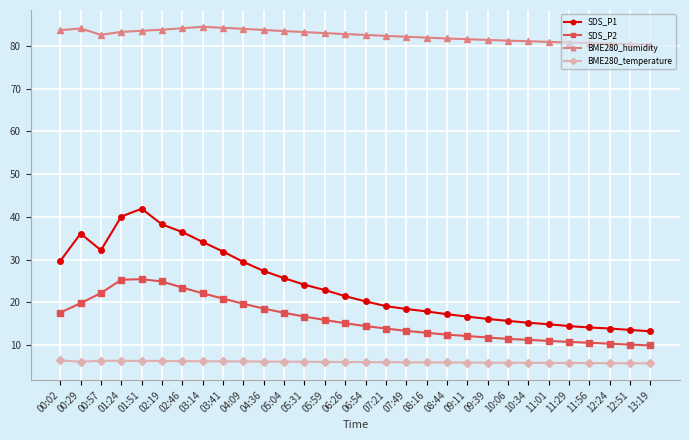

What are all the series names shown in the legend?

SDS_P1, SDS_P2, BME280_humidity, BME280_temperature